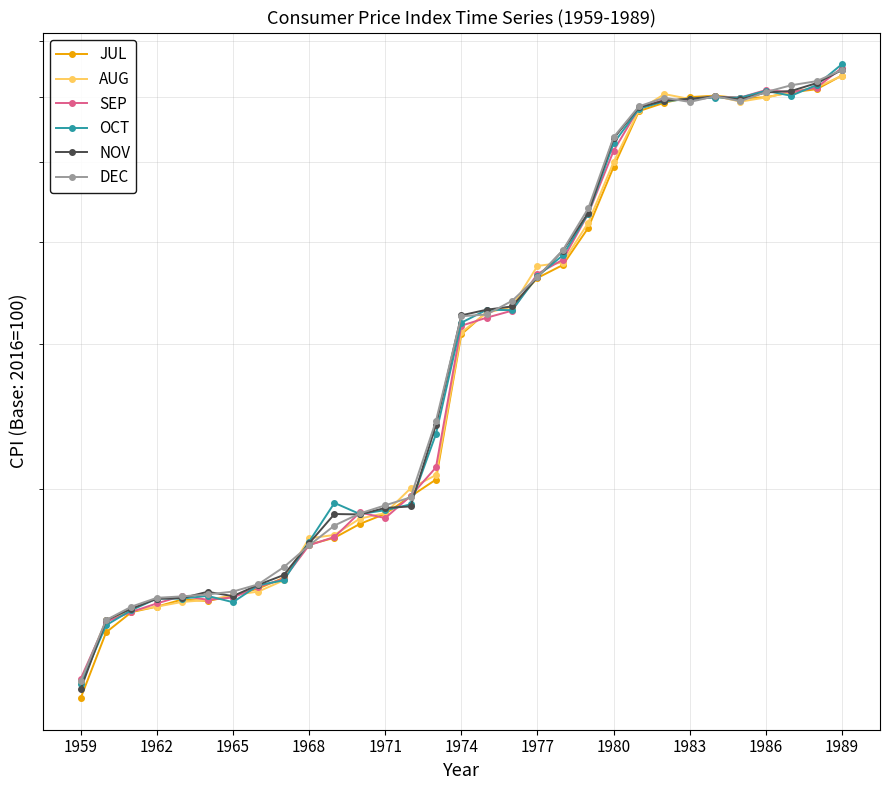

The JUL series shows 91.1 at 1983. True or false?

False